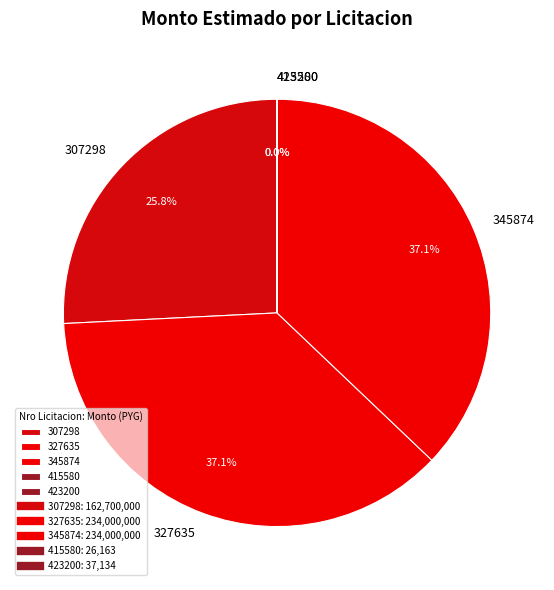

Do 327635 and 307298 together represent more than half of the pie?

Yes